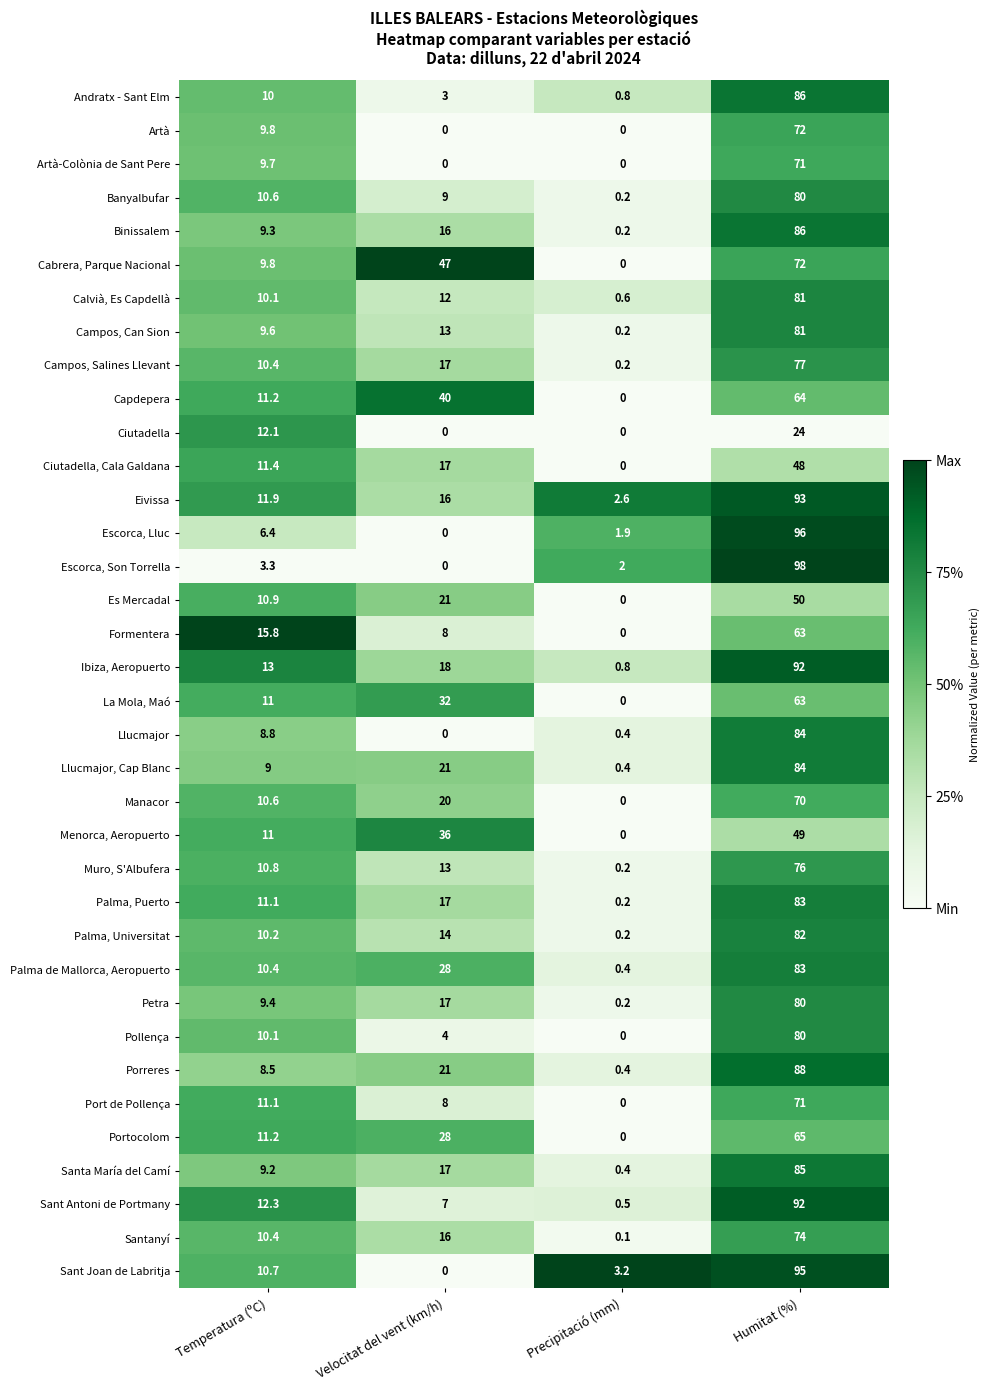

Which label corresponds to the largest value in the chart?

Humitat (%)